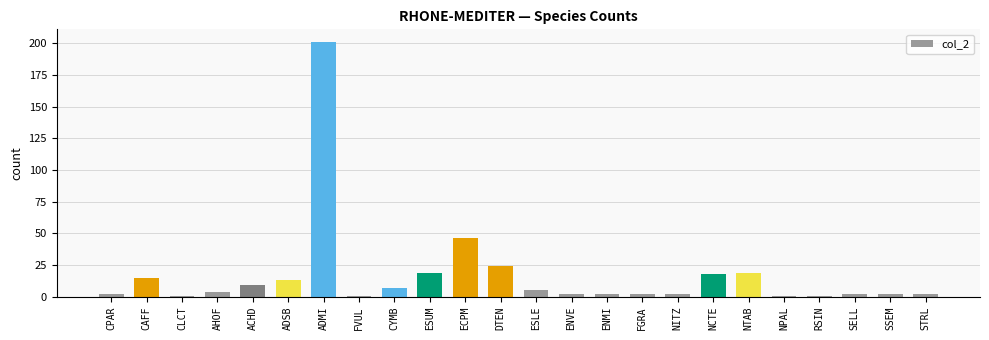

What is the greatest value displayed?

201